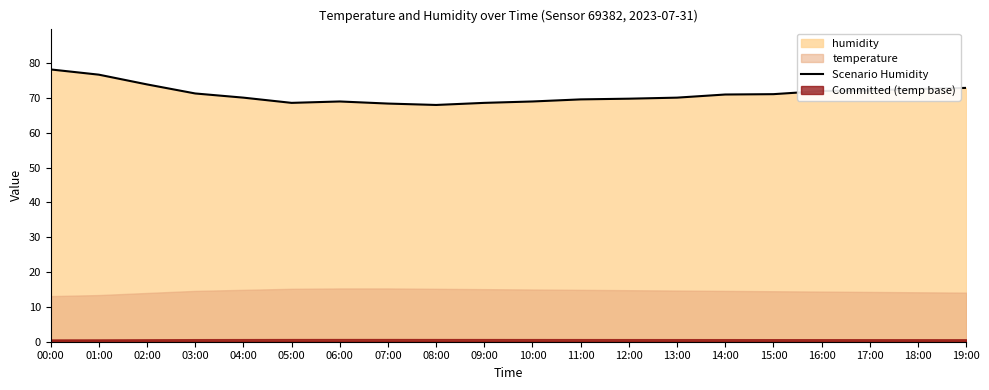

What position from the left is 16:00?

17